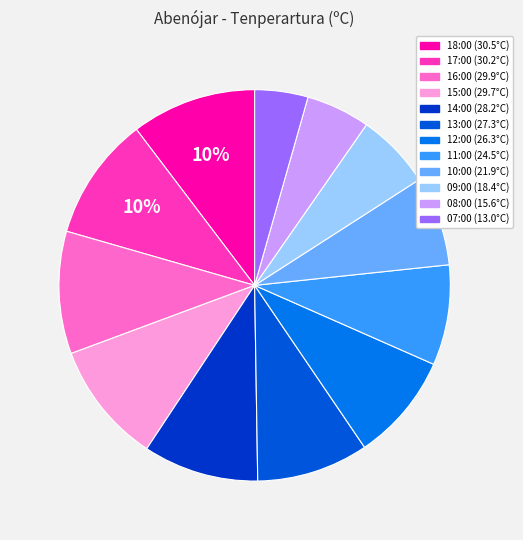

How many segments does this pie chart have?

12